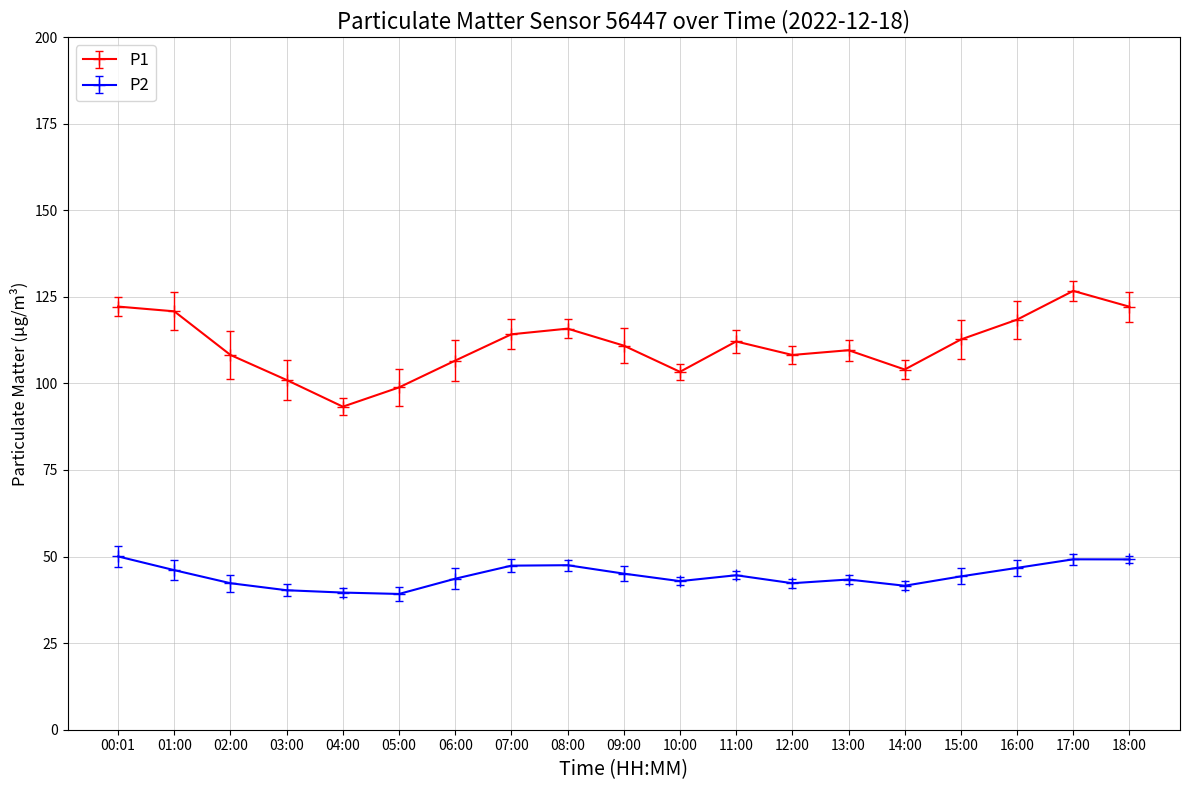

The P1 series shows 109.6 at 13:00. True or false?

True